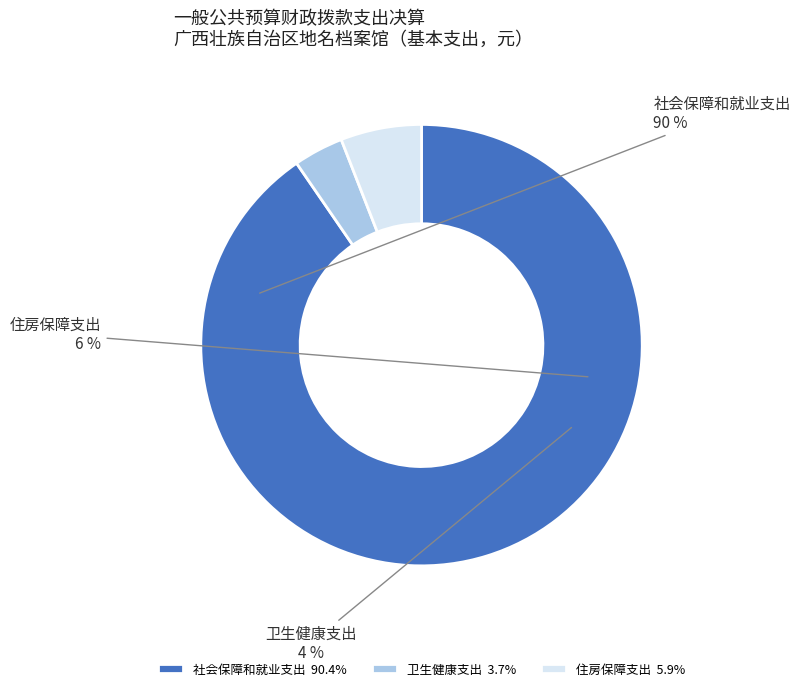

What is the total percentage of 住房保障支出 and 社会保障和就业支出?

96.3%